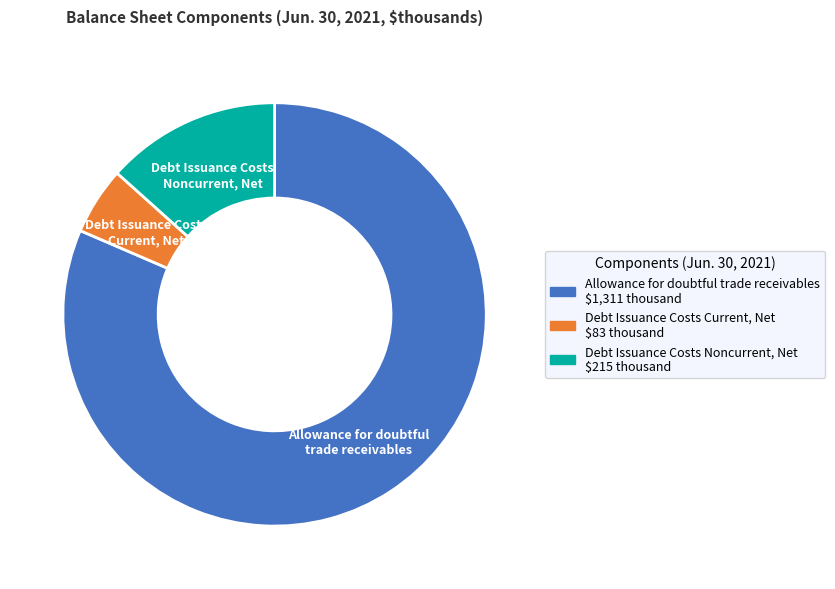

Count the number of slices in the pie.

3